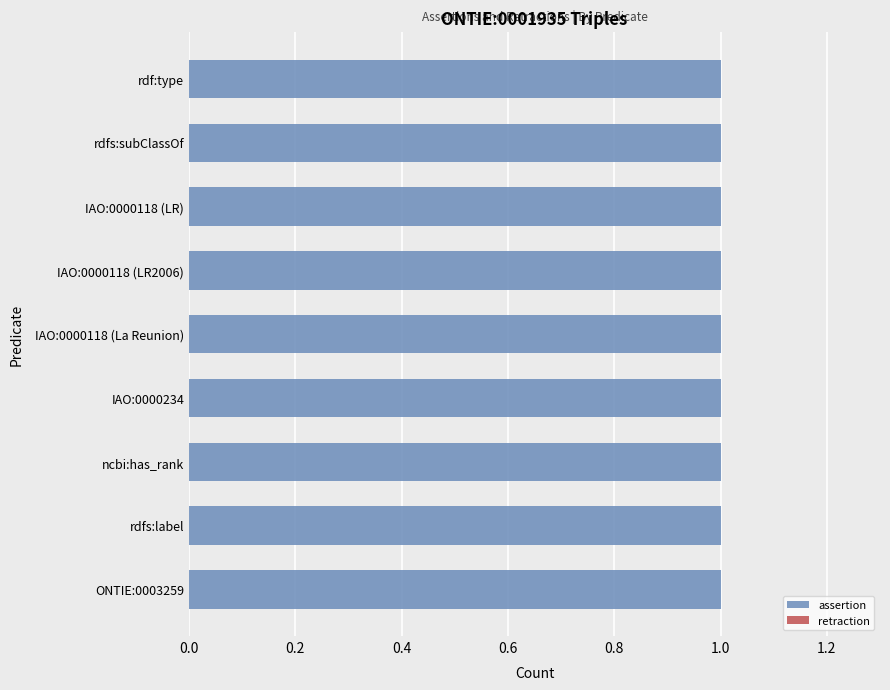

Where is assertion nearest to the value 1?

ONTIE:0003259